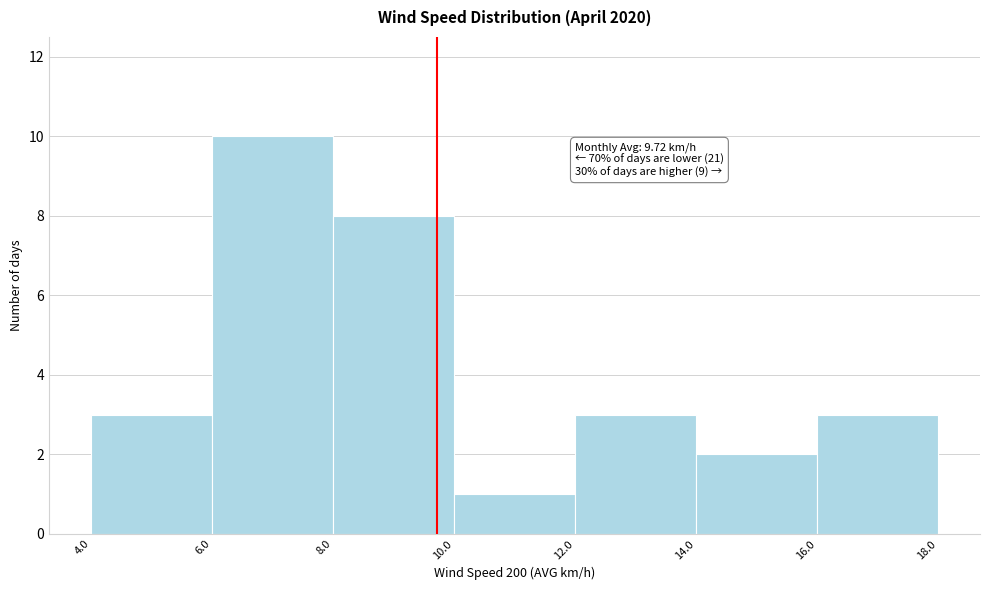

Over which range of the x-axis is the bar tallest?

6.0 to 8.0